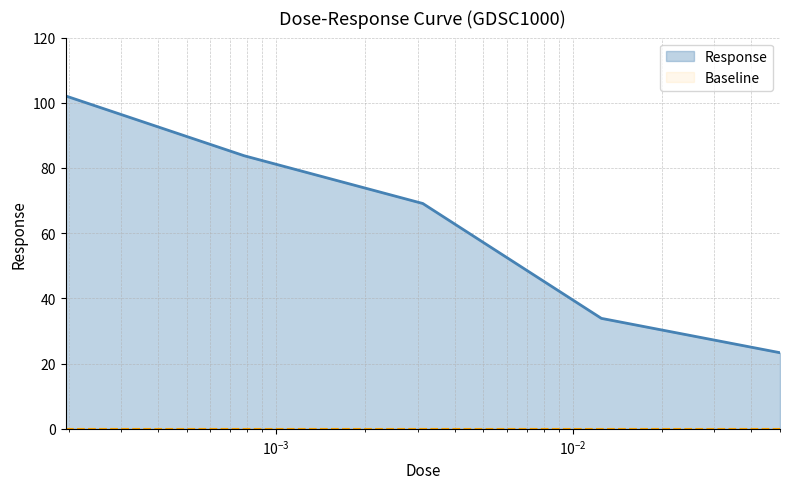

What is the difference between the maximum and minimum values in the Response series?

78.8